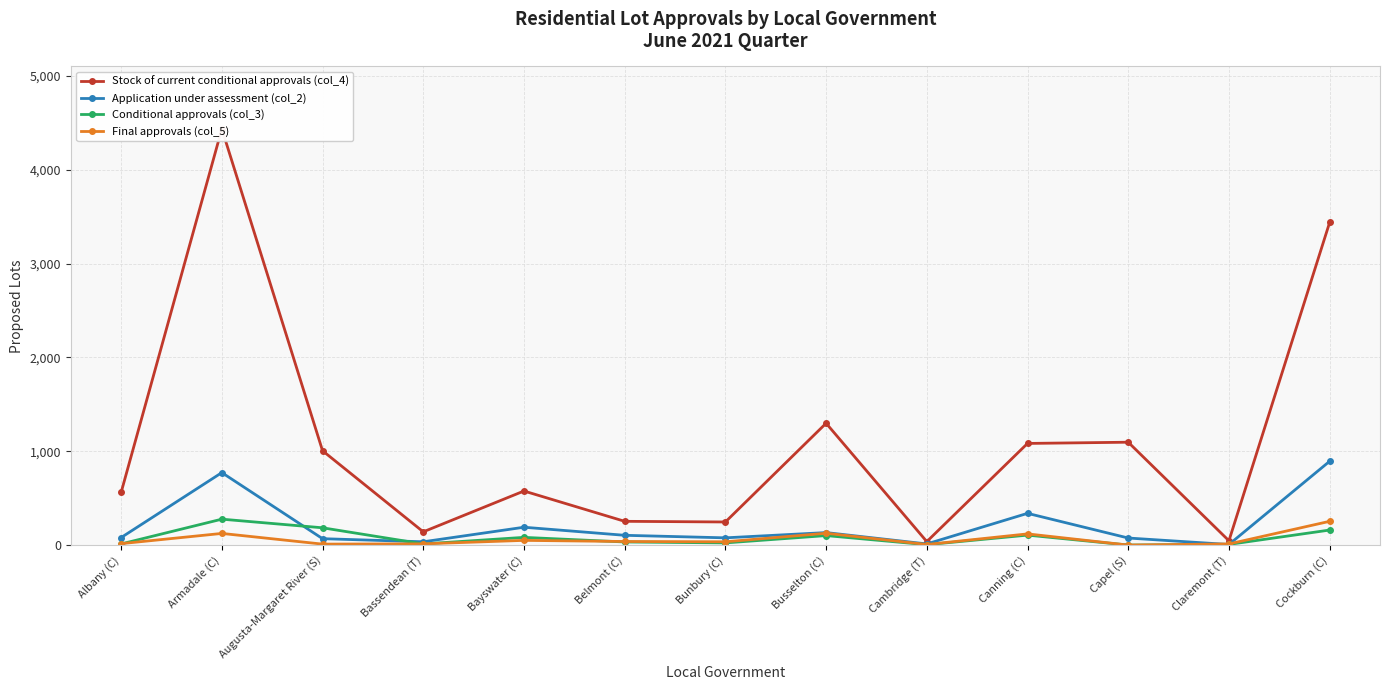

At which label does Application under assessment (col_2) first exceed 80?

Armadale (C)